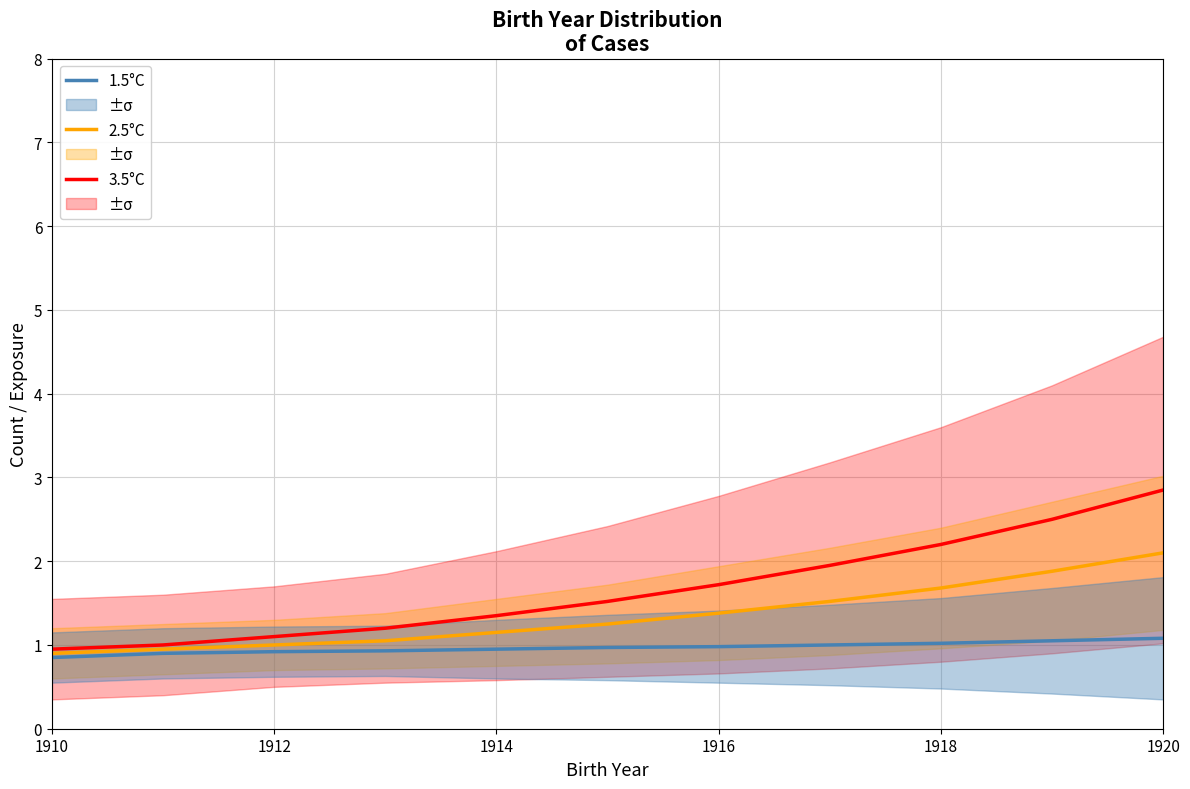

Rank the series by their maximum value, from highest to lowest.

3.5°C, 2.5°C, 1.5°C